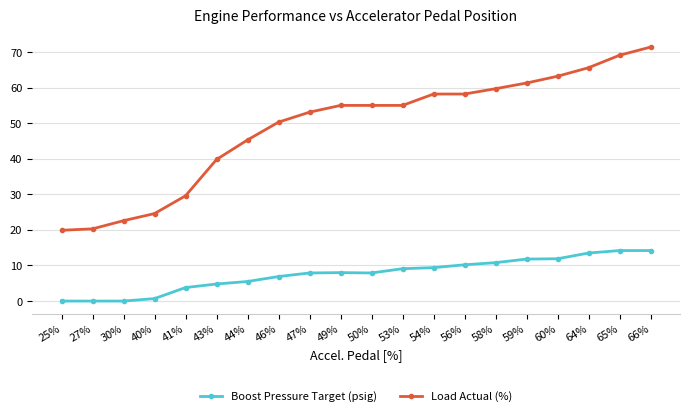

At 30%, list the series in order from largest to smallest.

Load Actual (%), Boost Pressure Target (psig)